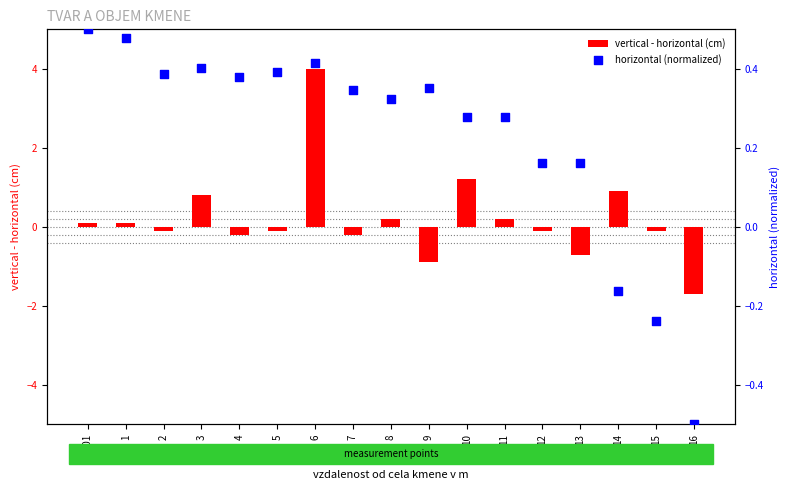

Which series reaches the minimum Y coordinate?

vertical - horizontal (cm)